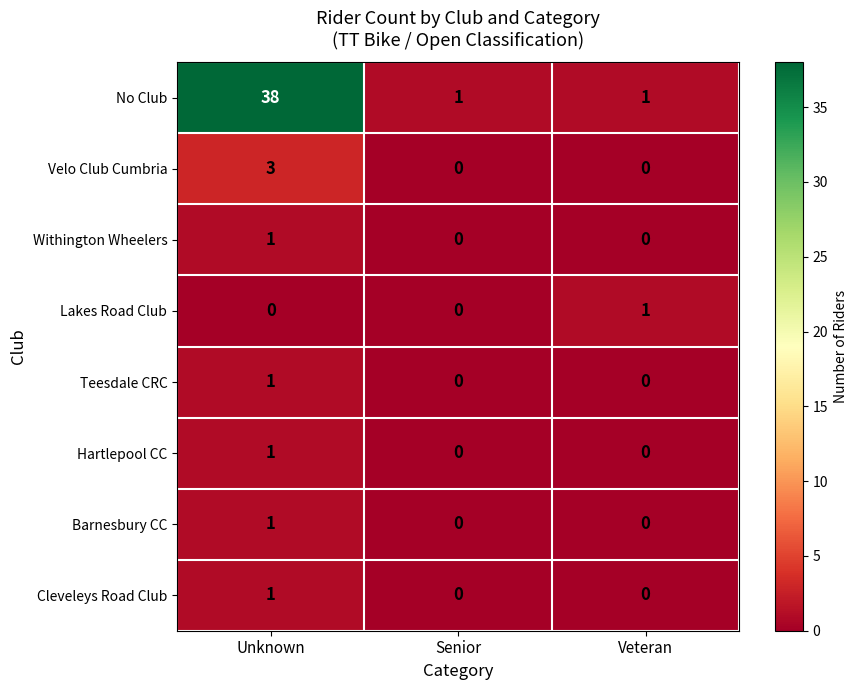

Reading right to left, extract all data points from this chart.

No Club: Veteran=1	Senior=1	Unknown=38
Velo Club Cumbria: Veteran=0	Senior=0	Unknown=3
Withington Wheelers: Veteran=0	Senior=0	Unknown=1
Lakes Road Club: Veteran=1	Senior=0	Unknown=0
Teesdale CRC: Veteran=0	Senior=0	Unknown=1
Hartlepool CC: Veteran=0	Senior=0	Unknown=1
Barnesbury CC: Veteran=0	Senior=0	Unknown=1
Cleveleys Road Club: Veteran=0	Senior=0	Unknown=1